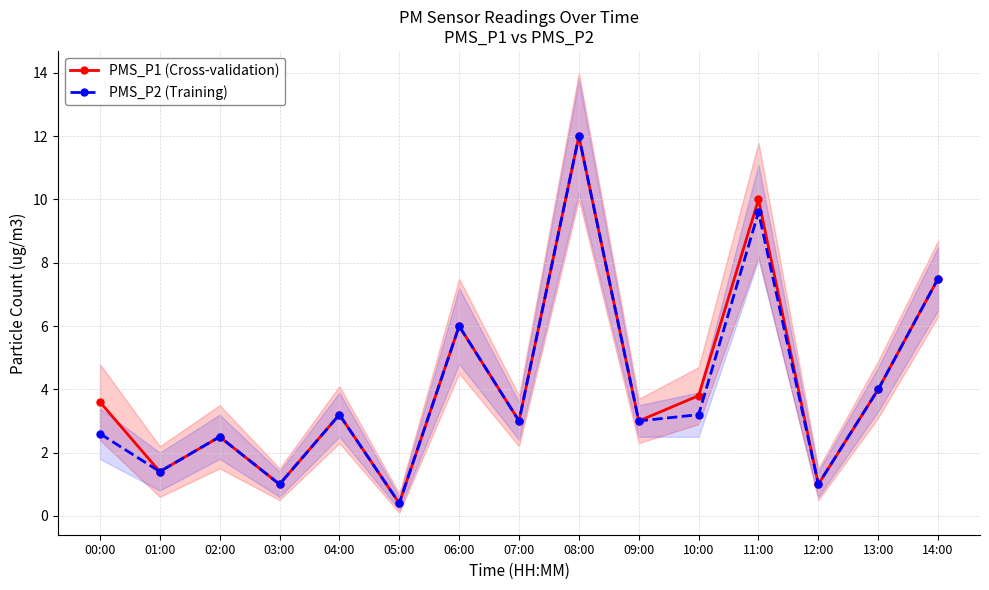

At which label does PMS_P1 (Cross-validation) first exceed 3?

00:00